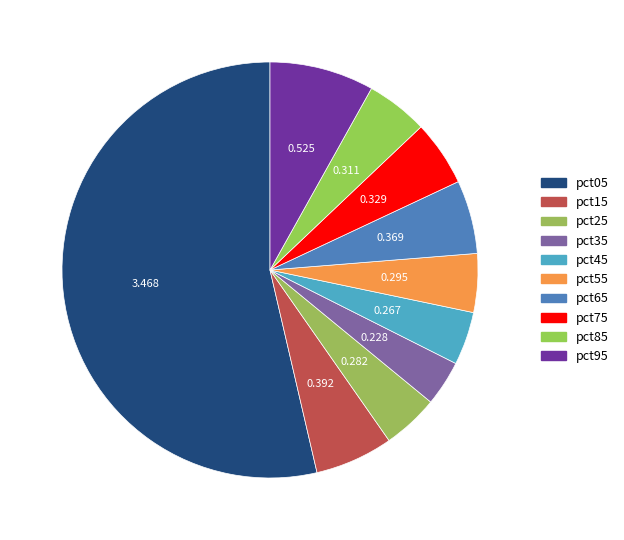

What is the smallest slice in the pie chart?

pct35